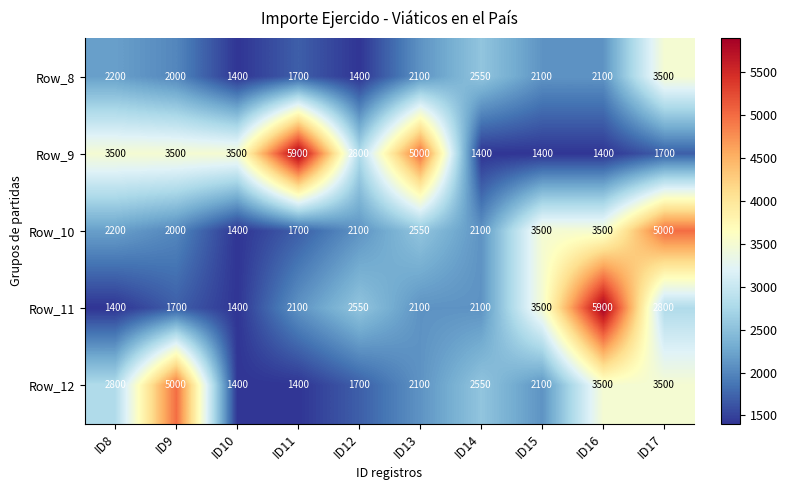

True or false: Row_12 has a value of 1001 at ID13.

False